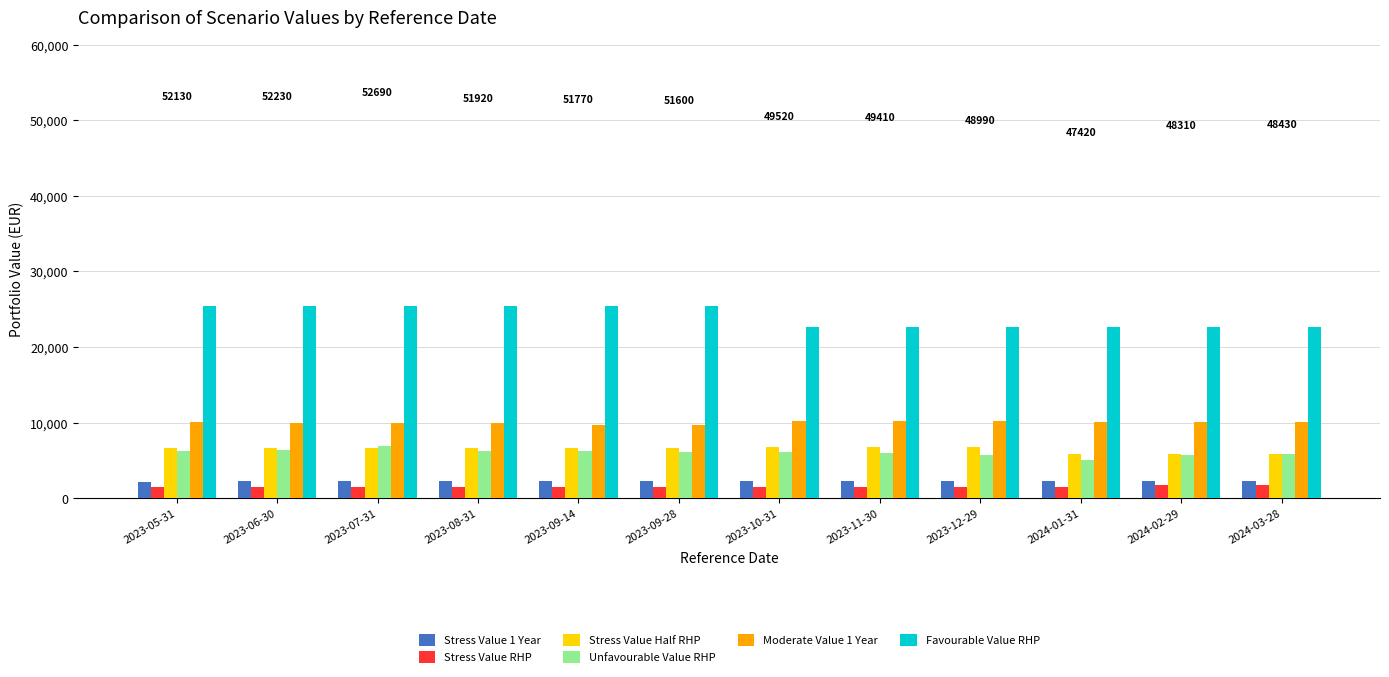

What is the value of the Unfavourable Value RHP bar at the 7th from the left?

6110